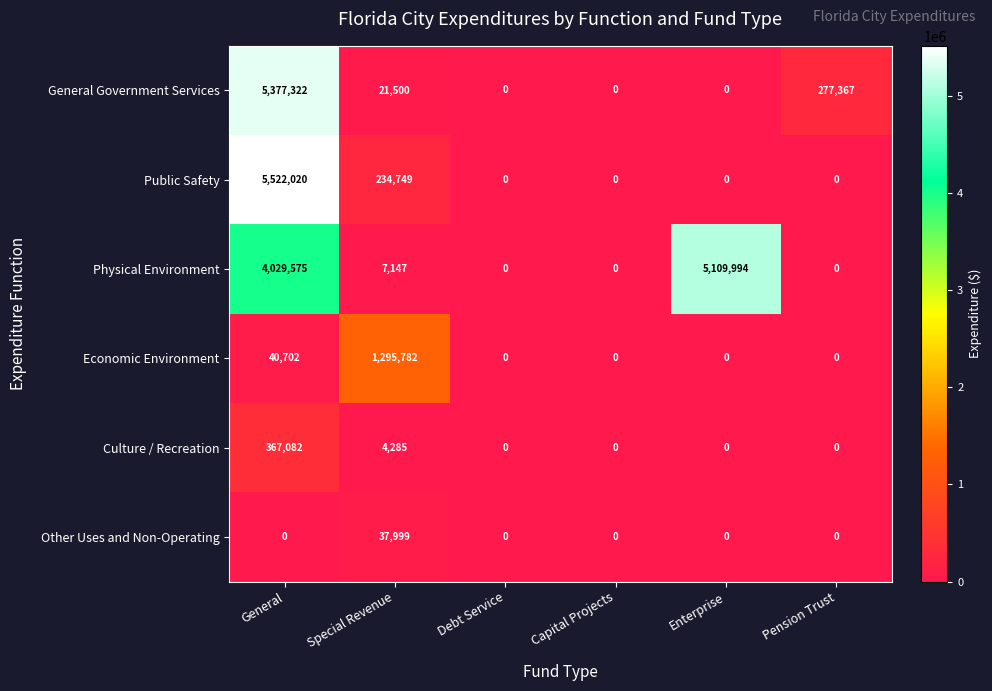

Where is Physical Environment nearest to the value 2554997?

General